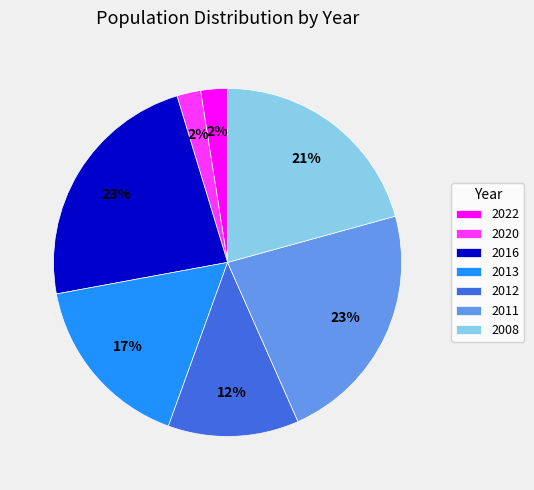

Does 2008 account for over 50% of the chart?

No